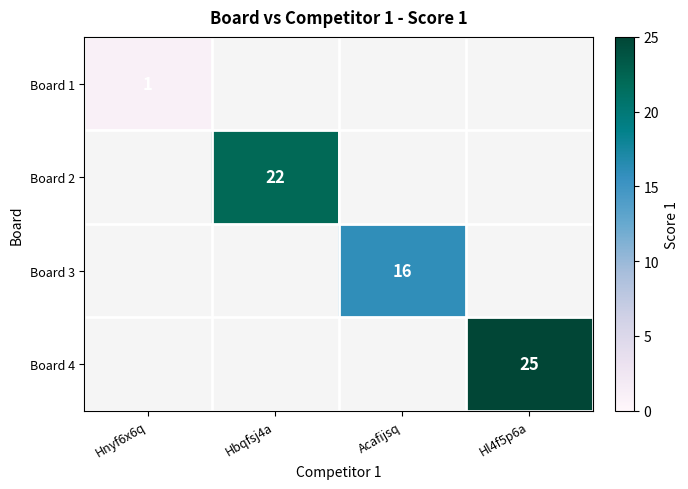

Is it true that Board 3 equals 16 at Acafijsq?

True